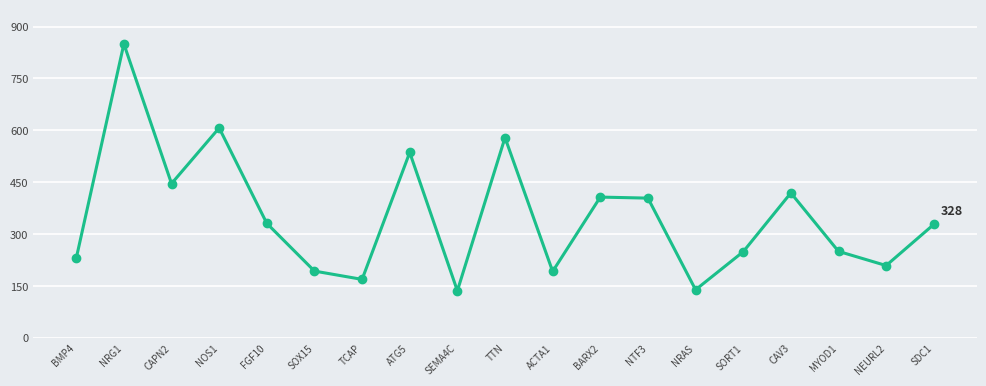

What is the greatest value displayed?

850